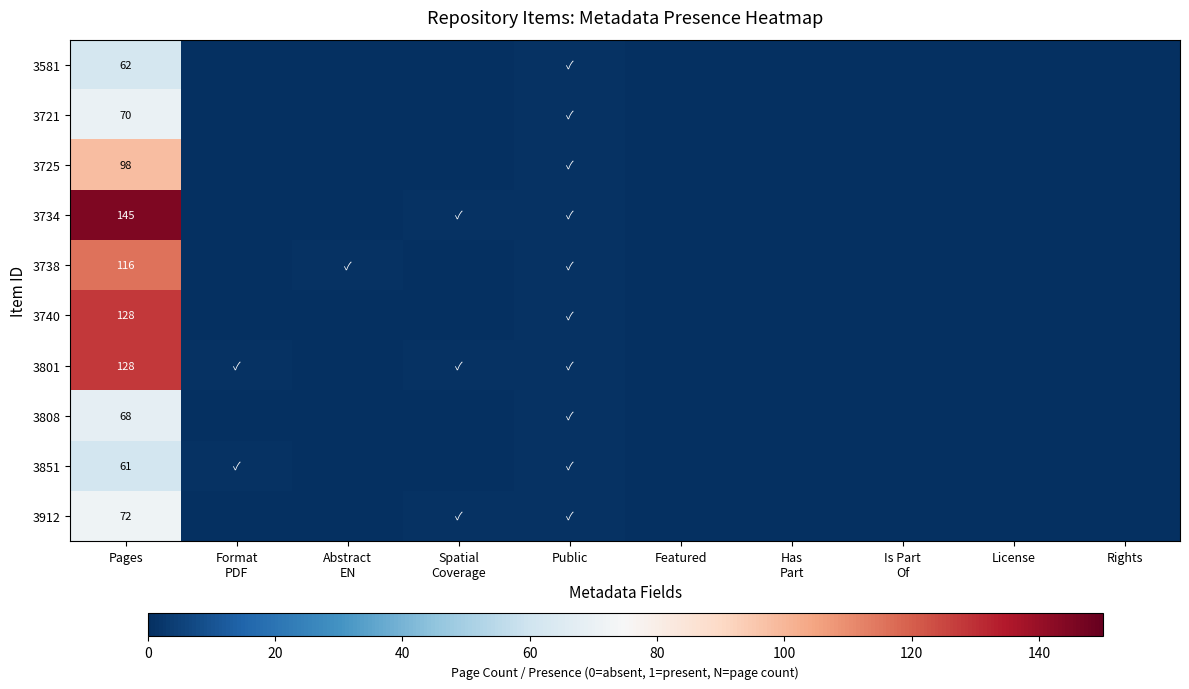

Where is 3851 nearest to the value 30?

Format PDF